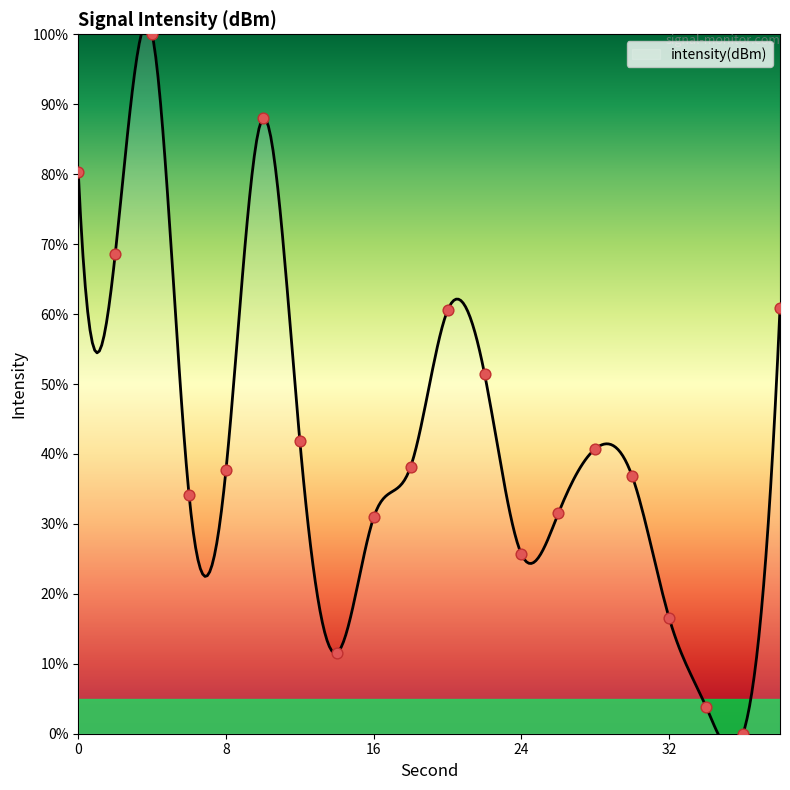

Between 32 and 36, which is larger?

32